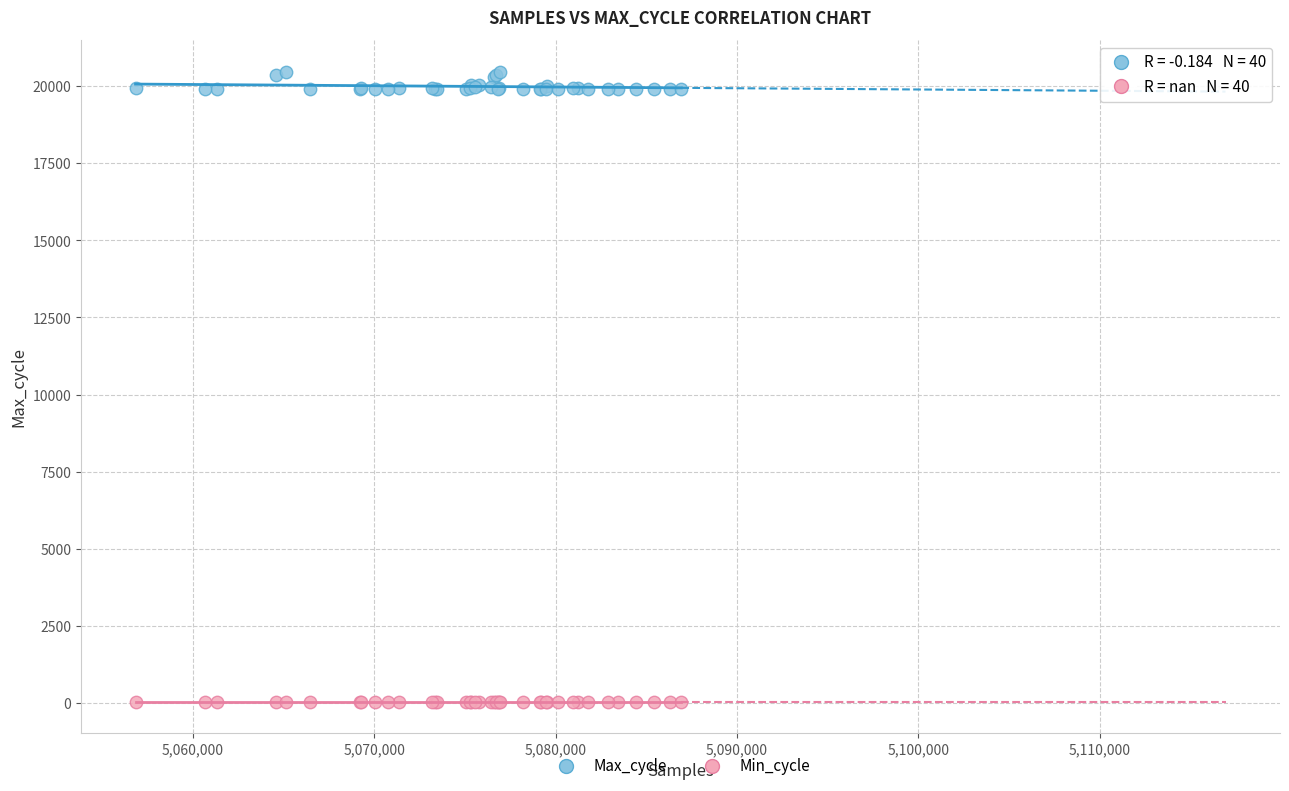

Which series reaches the maximum Y coordinate?

Max_cycle